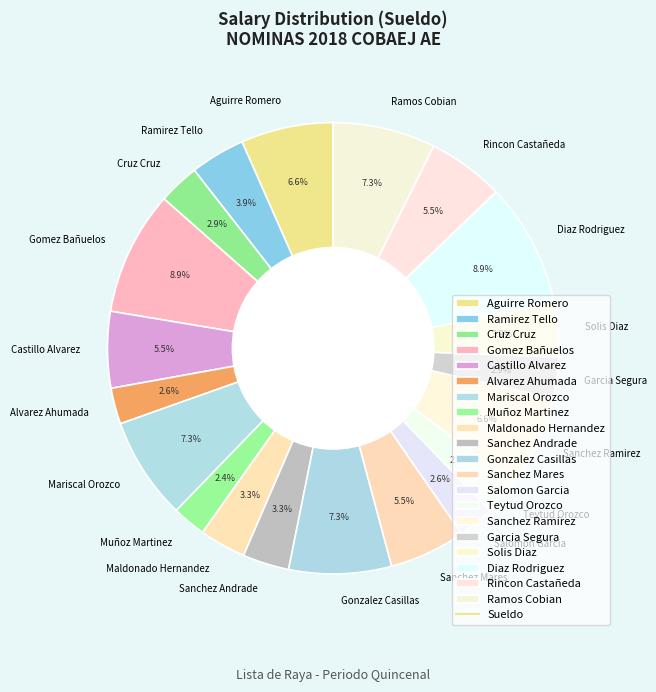

What is the total percentage of Sanchez Mares and Teytud Orozco?

8.1%